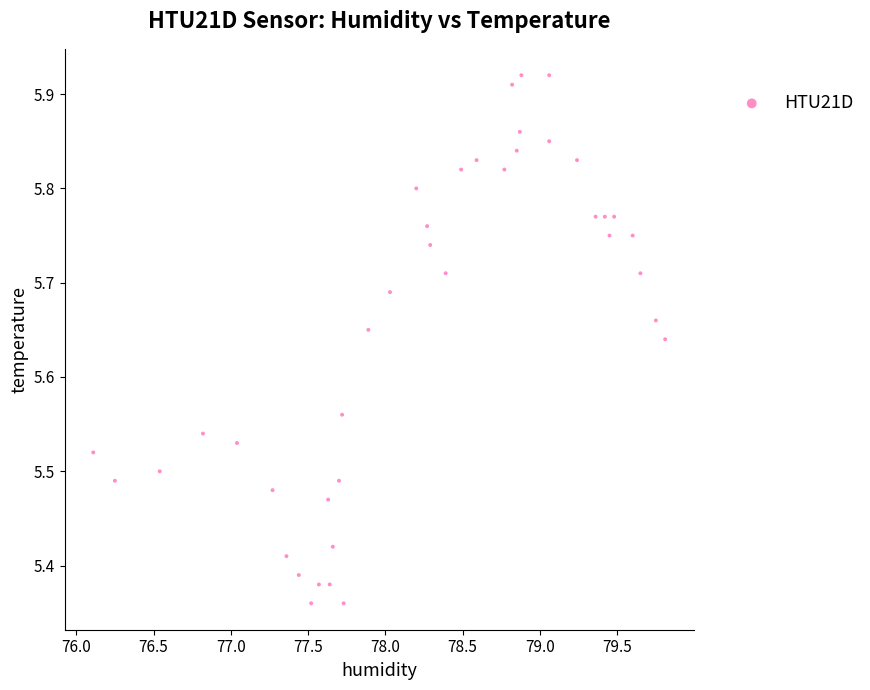

What is the range of X values (max minus min)?

3.7